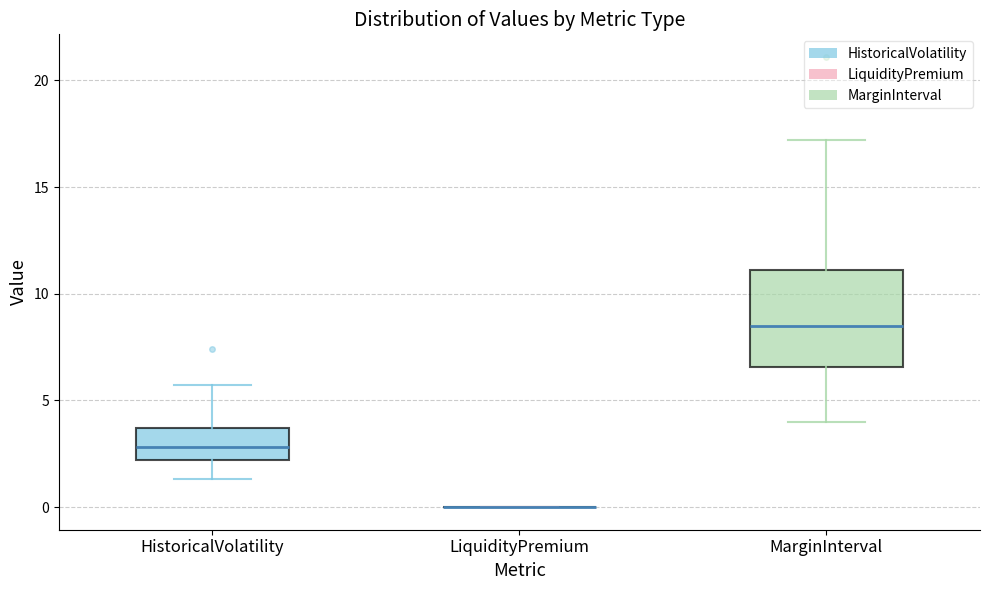

Where does the lower whisker of the box for HistoricalVolatility end on the y-axis? The values are not printed on the chart, so give them approximately, as read against the axis.

1.5